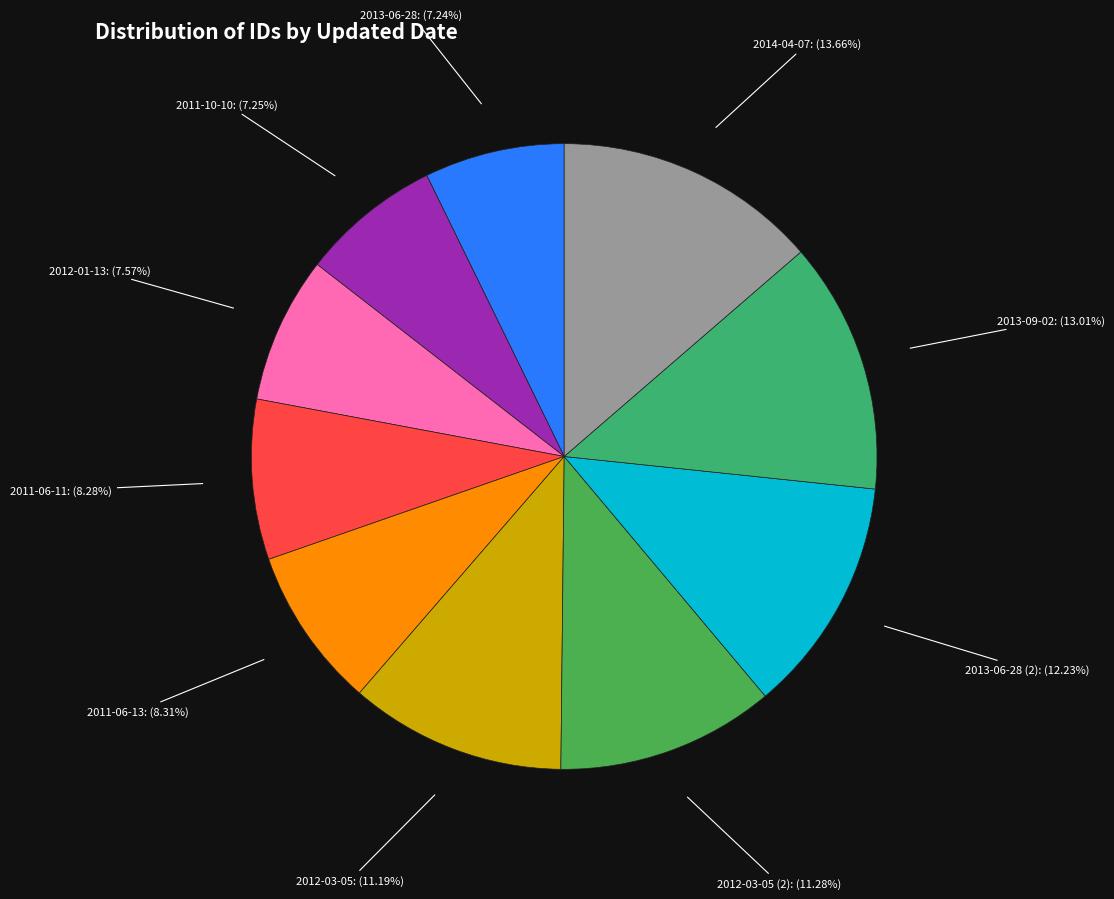

Which has a higher value, 2012-03-05: (11.19%) or 2011-10-10: (7.25%)?

2012-03-05: (11.19%)